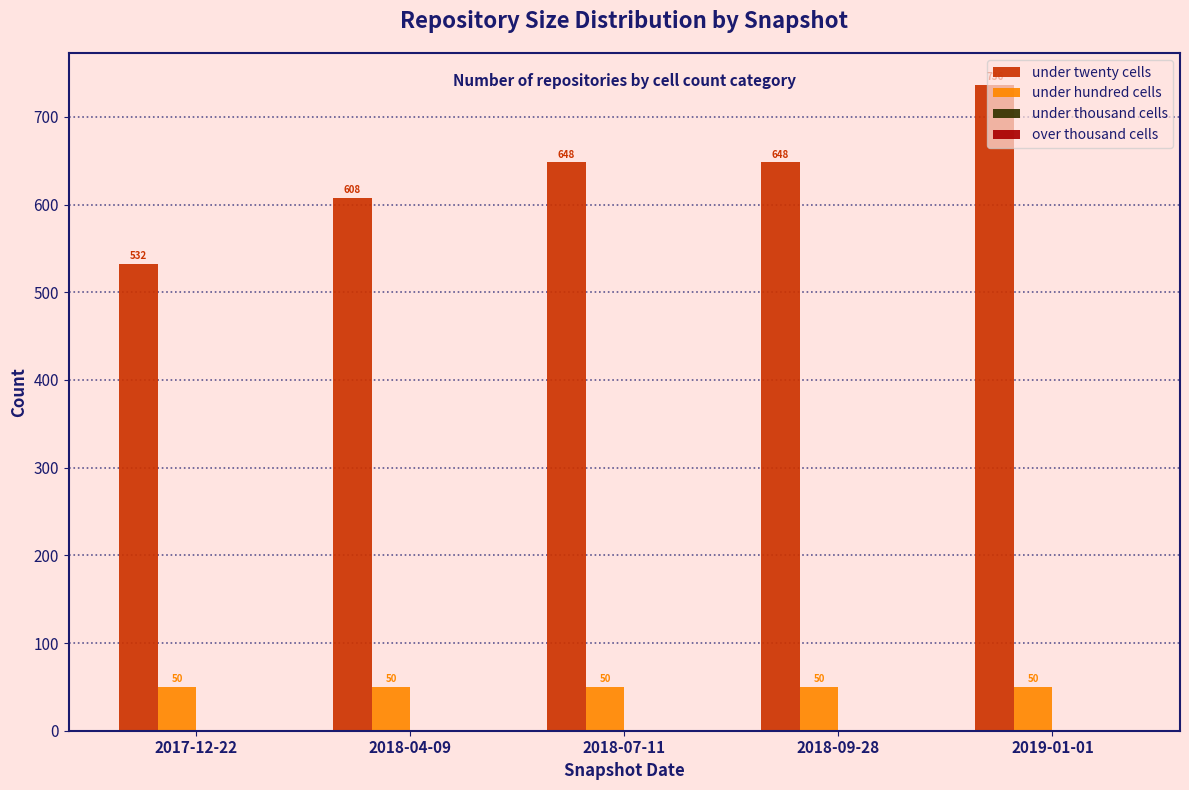

At which category does the chart reach its peak across all series?

2019-01-01